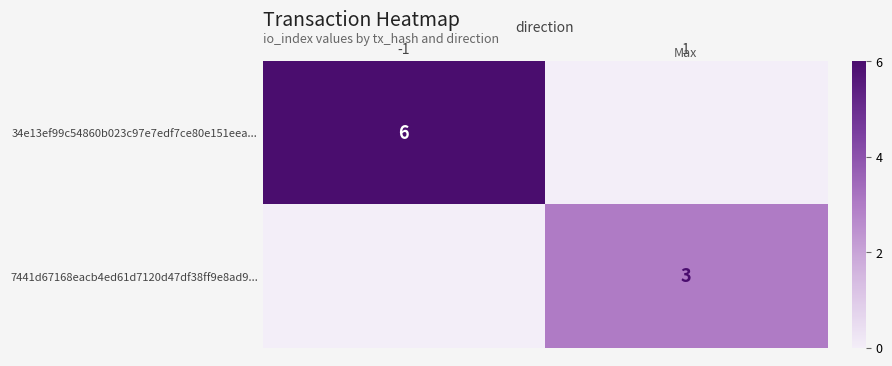

True or false: 34e13ef99c54860b023c97e7edf7ce80e151eea... has a value of 2 at -1.

False